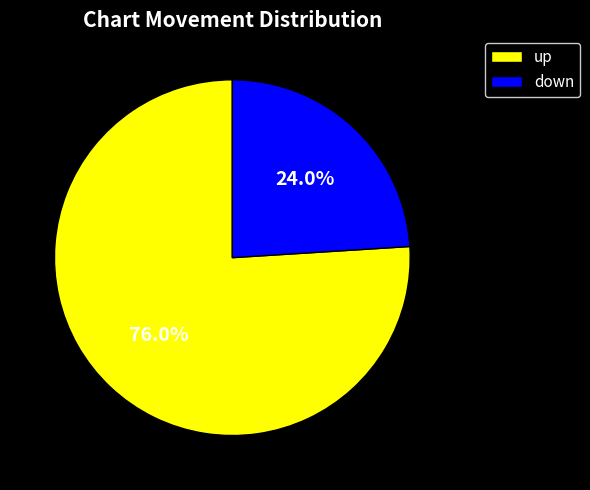

How many segments does this pie chart have?

2